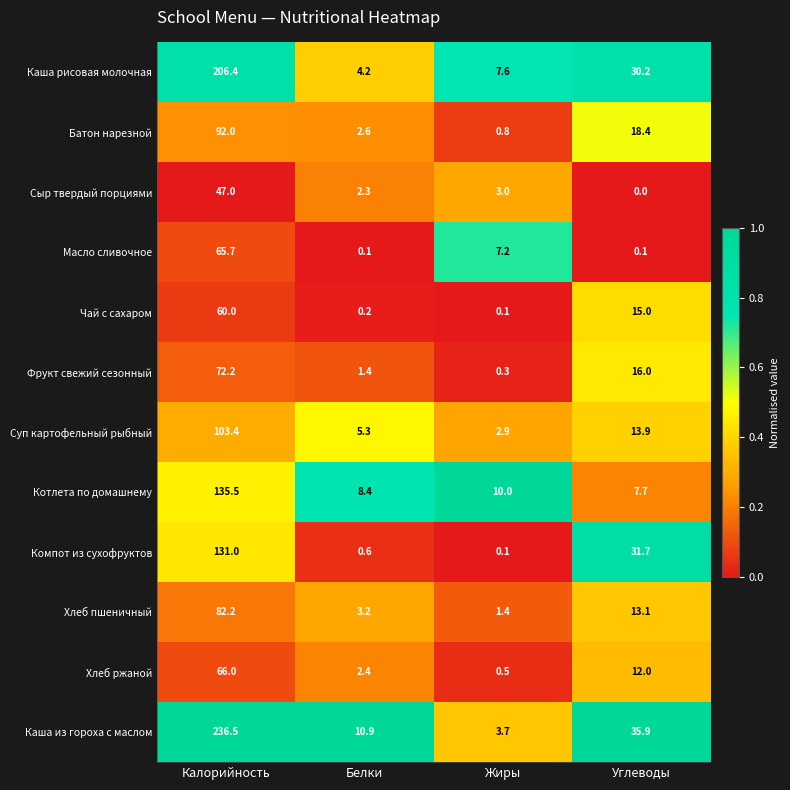

How many series are shown in this chart?

12